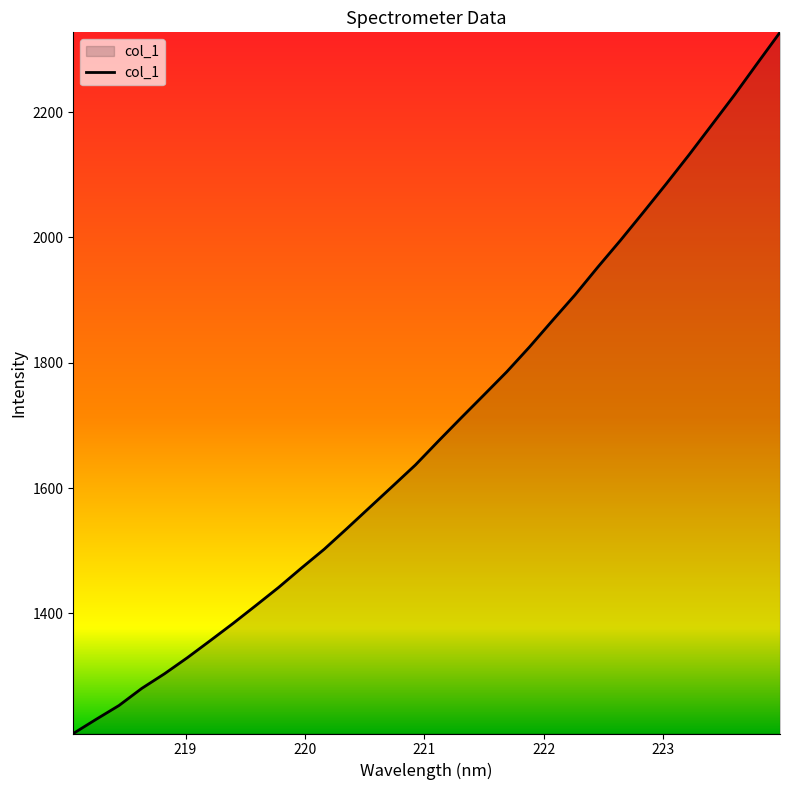

What is the difference between the maximum and minimum values?

1119.5